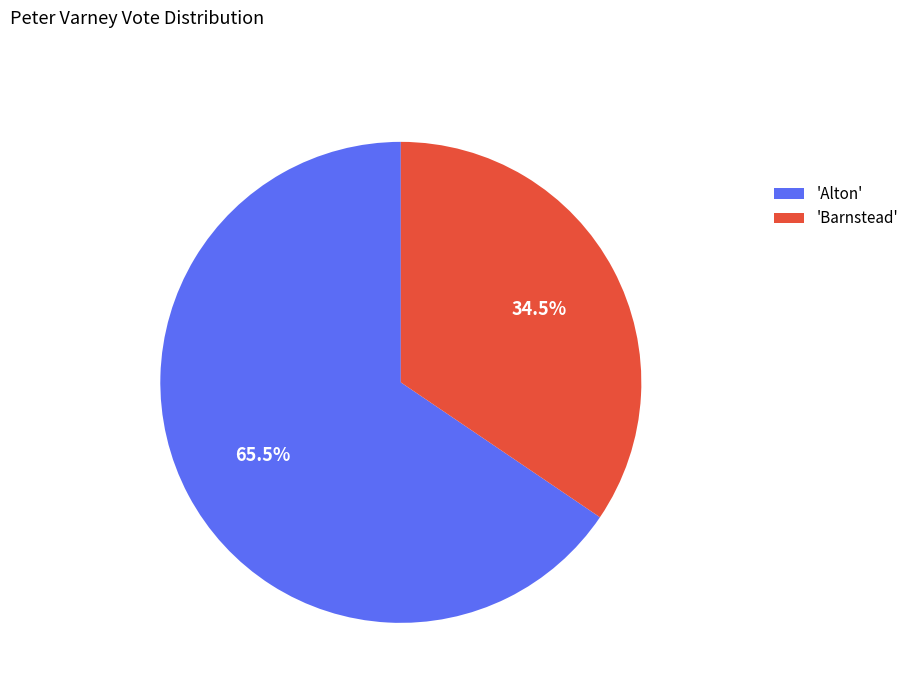

How much of the chart is everything except 'Alton'?

34.5%